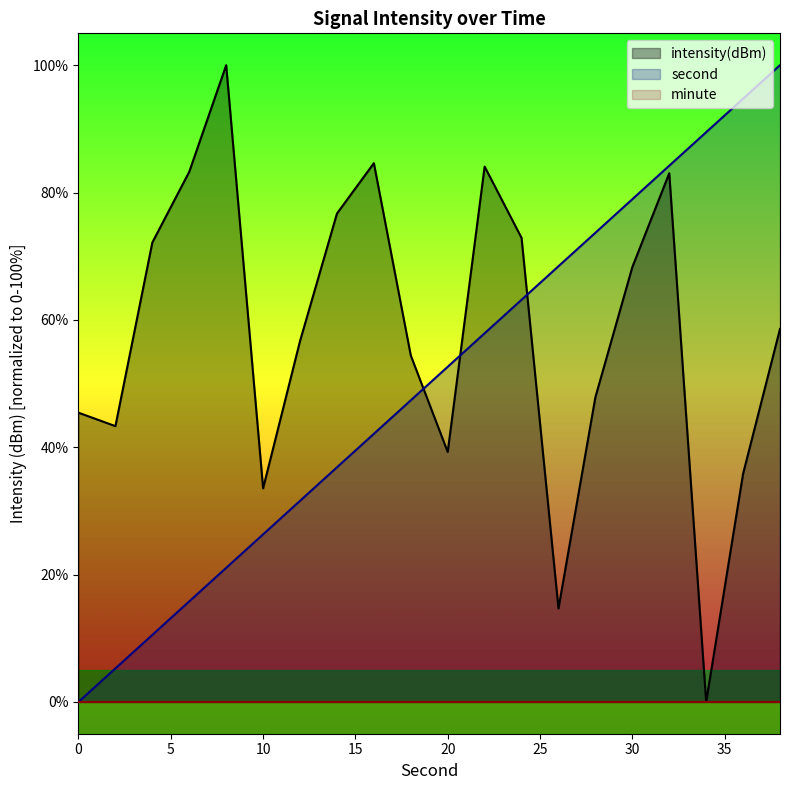

How many positive values does the second series have?

19